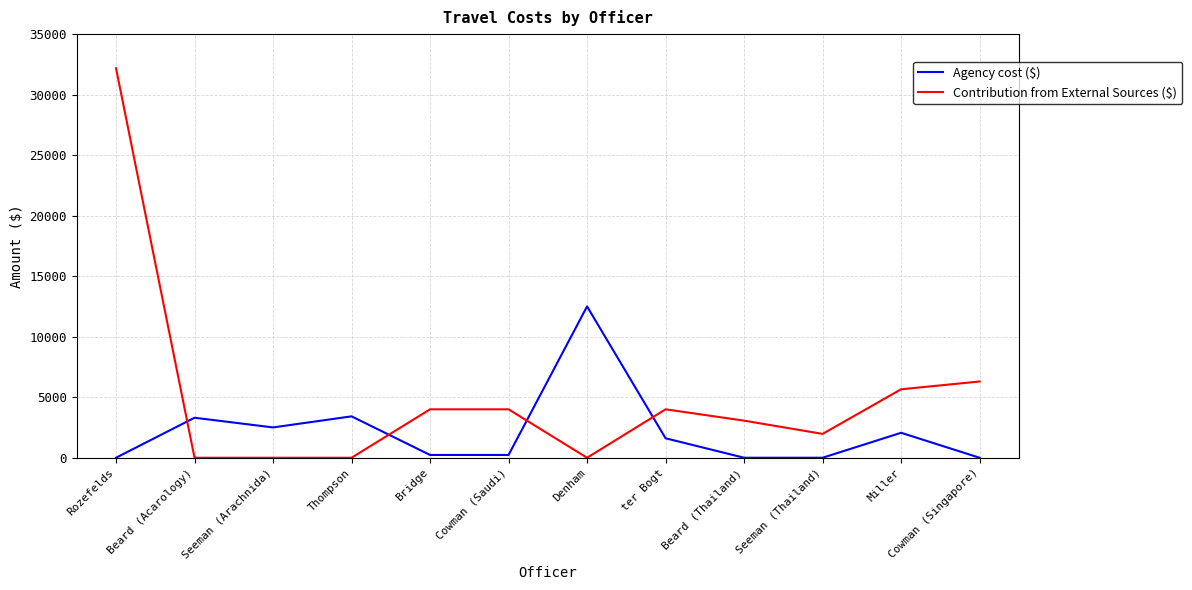

What is the maximum value for Agency cost ($)?

12502.0